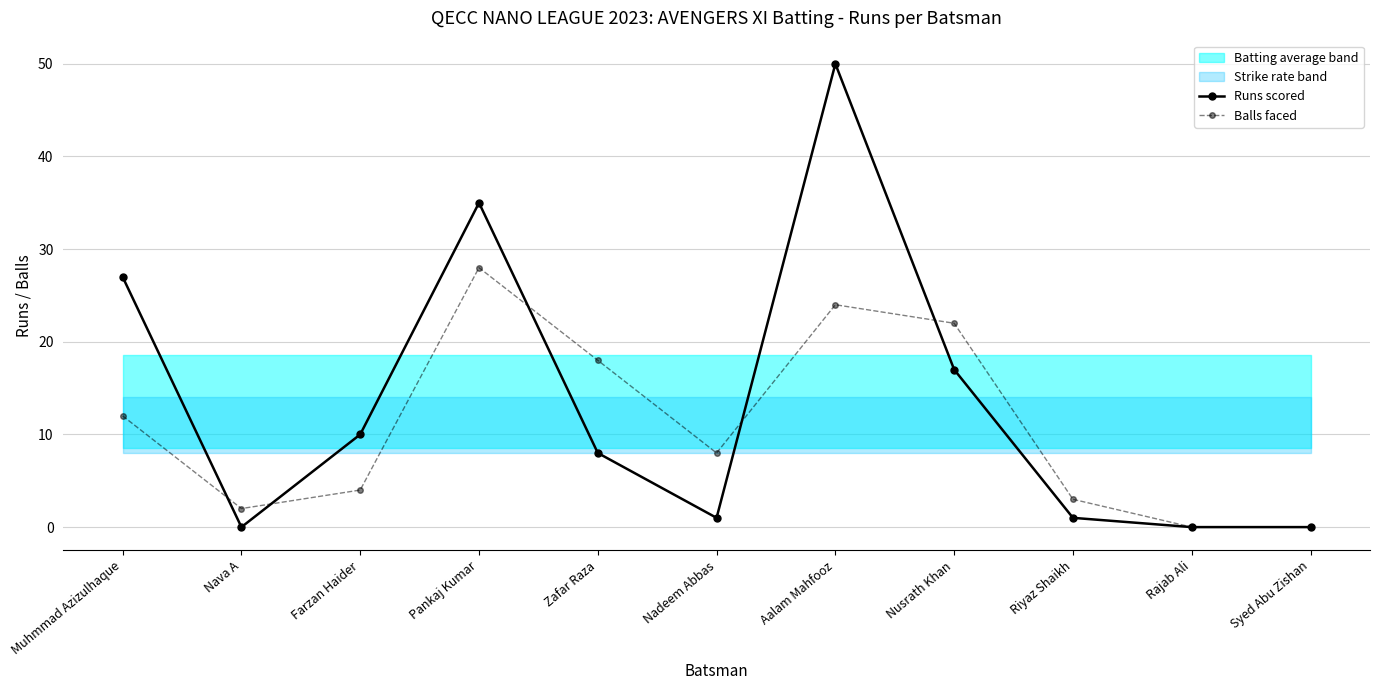

Does the chart display data point markers on the line(s)?

Yes